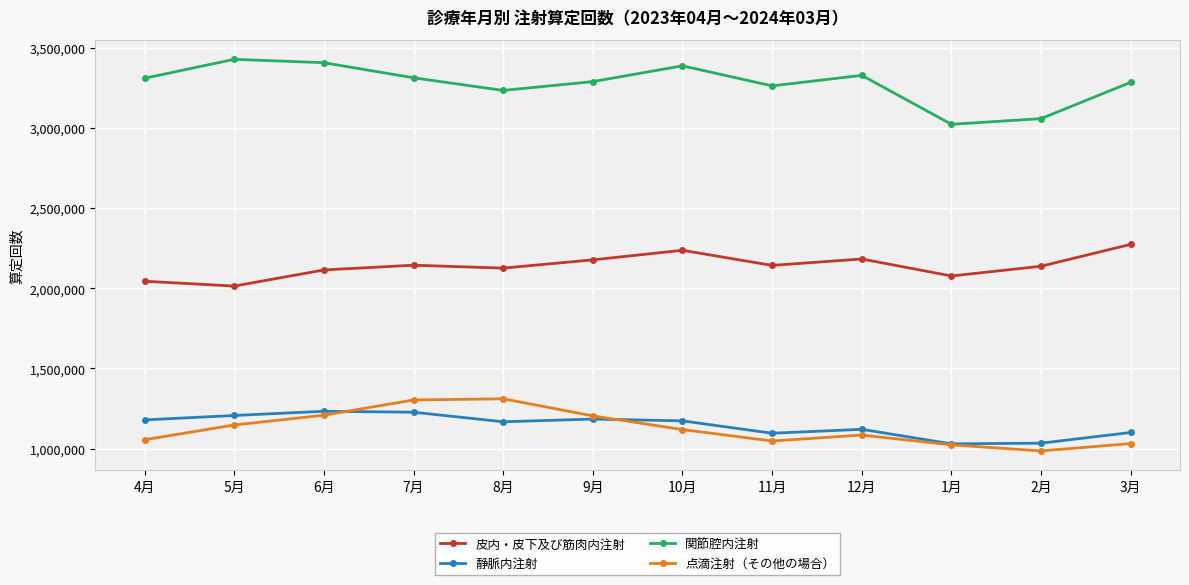

How many data points does each series have?

12